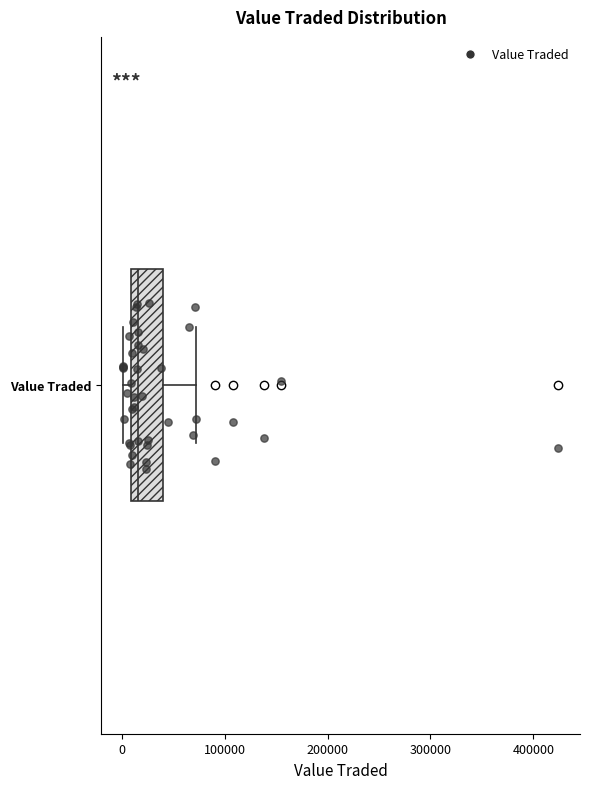

Read this box plot against the x-axis: the position of the median line, the range covered by the box, and the ends of both whiskers. The values are not printed on the chart, so give them approximately, as read against the axis.

median 20000, box 10000 to 40000, whiskers 0 to 70000